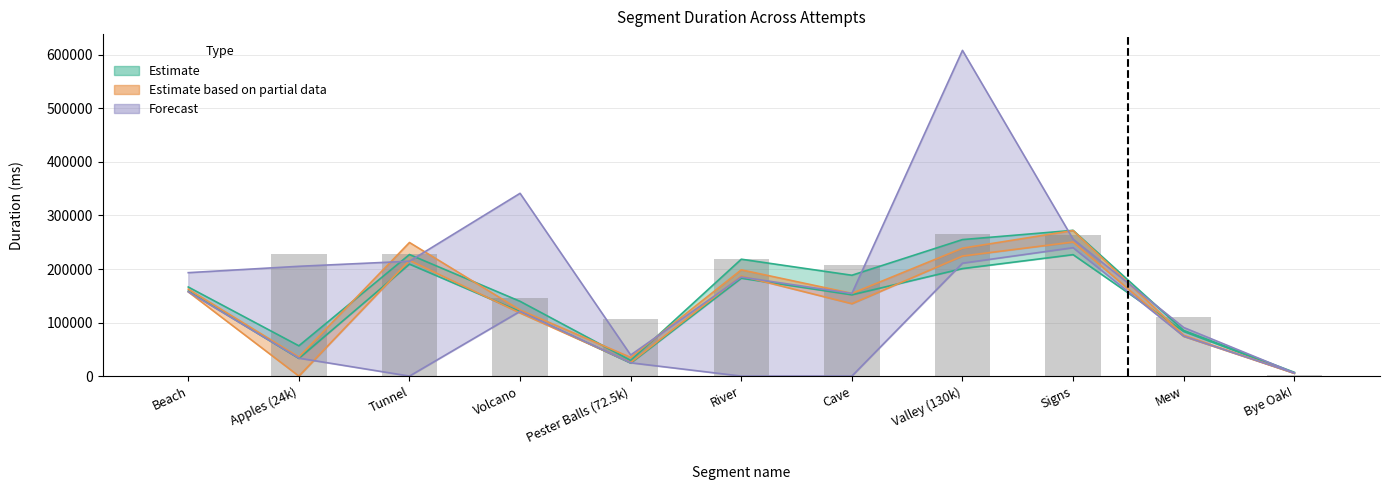

What position from the left is Valley (130k)?

8